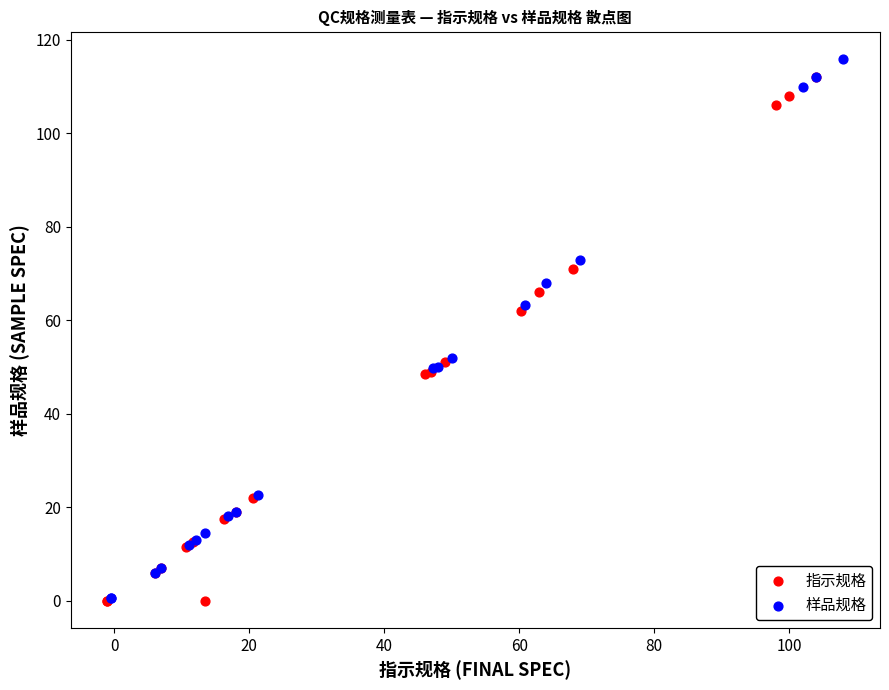

Which series has the largest Y range (max minus min)?

样品规格